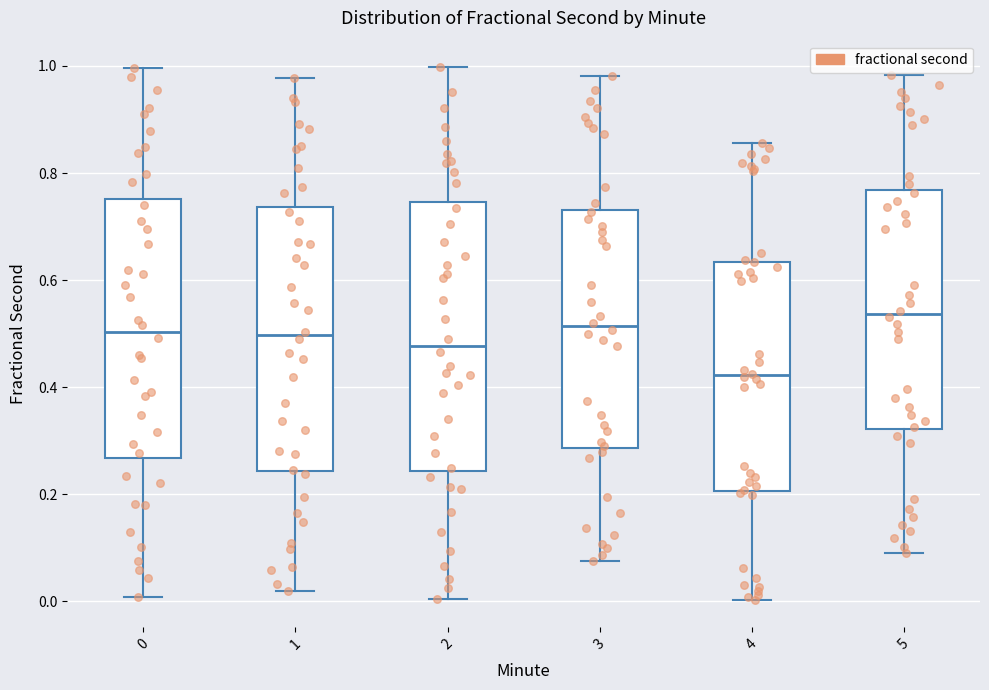

Which box has the lowest median line?

4